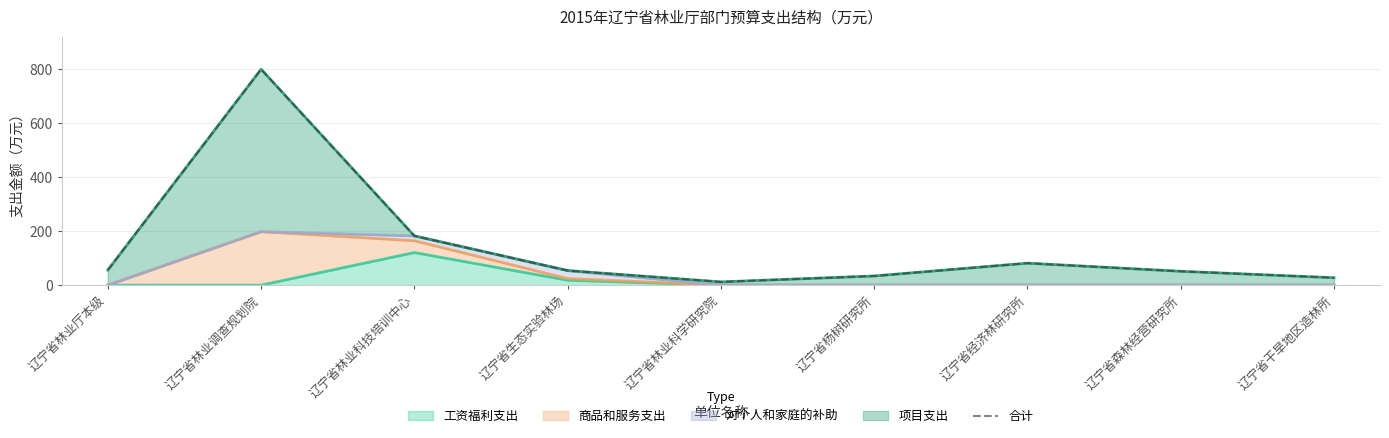

How many data points does each series have?

9